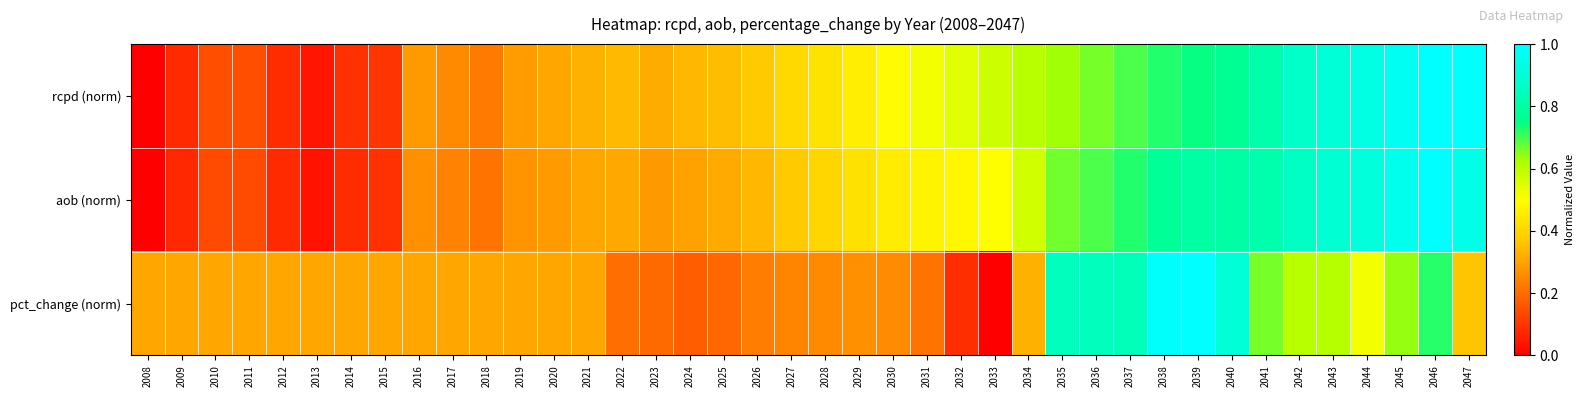

Reading left to right, transcribe all the data shown in this chart.

rcpd (norm): 2008=0.0	2009=0.1	2010=0.1	2011=0.1	2012=0.1	2013=0.0	2014=0.1	2015=0.1	2016=0.3	2017=0.3	2018=0.2	2019=0.3	2020=0.3	2021=0.3	2022=0.3	2023=0.3	2024=0.3	2025=0.3	2026=0.4	2027=0.4	2028=0.4	2029=0.5	2030=0.5	2031=0.5	2032=0.5	2033=0.6	2034=0.6	2035=0.6	2036=0.7	2037=0.7	2038=0.7	2039=0.7	2040=0.8	2041=0.8	2042=0.9	2043=0.9	2044=0.9	2045=1.0	2046=1.0	2047=1.0
aob (norm): 2008=0.0	2009=0.1	2010=0.1	2011=0.1	2012=0.1	2013=0.0	2014=0.1	2015=0.1	2016=0.3	2017=0.2	2018=0.2	2019=0.3	2020=0.3	2021=0.3	2022=0.3	2023=0.3	2024=0.3	2025=0.3	2026=0.3	2027=0.4	2028=0.4	2029=0.4	2030=0.5	2031=0.5	2032=0.5	2033=0.5	2034=0.6	2035=0.7	2036=0.7	2037=0.7	2038=0.8	2039=0.8	2040=0.8	2041=0.8	2042=0.9	2043=0.9	2044=0.9	2045=1.0	2046=1.0	2047=0.9
pct_change (norm): 2008=0.3	2009=0.3	2010=0.3	2011=0.3	2012=0.3	2013=0.3	2014=0.3	2015=0.3	2016=0.3	2017=0.3	2018=0.3	2019=0.3	2020=0.3	2021=0.3	2022=0.2	2023=0.2	2024=0.2	2025=0.2	2026=0.2	2027=0.2	2028=0.3	2029=0.3	2030=0.3	2031=0.2	2032=0.1	2033=0.0	2034=0.3	2035=0.8	2036=0.8	2037=0.8	2038=1.0	2039=1.0	2040=0.9	2041=0.7	2042=0.6	2043=0.6	2044=0.5	2045=0.6	2046=0.7	2047=0.4